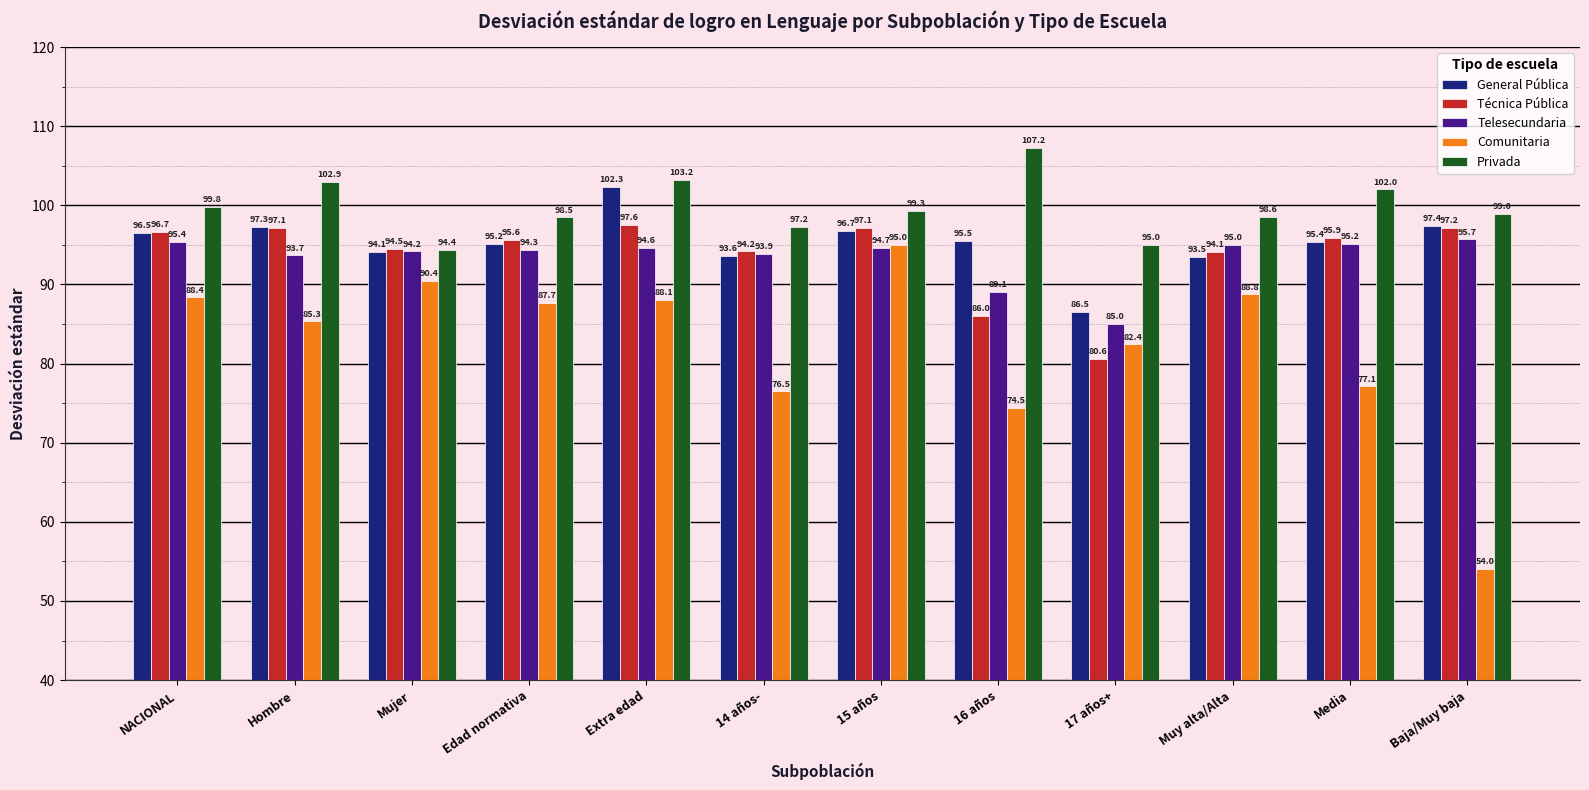

Is it true that Comunitaria equals 121.7 at Muy alta/Alta?

False